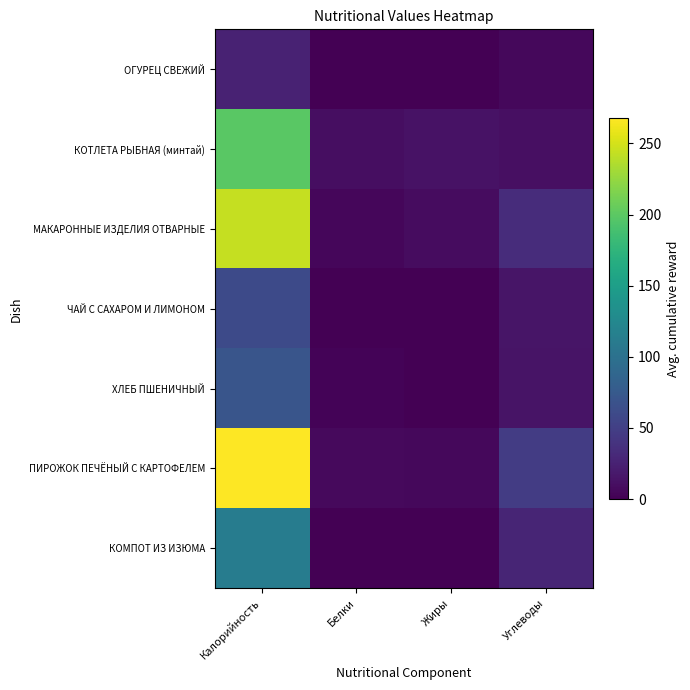

Reading right to left, what are all the values shown in this chart?

ОГУРЕЦ СВЕЖИЙ: Углеводы=5.3	Жиры=0.1	Белки=0.9	Калорийность=25.7
КОТЛЕТА РЫБНАЯ (минтай): Углеводы=11.3	Жиры=13.3	Белки=10.0	Калорийность=199.2
МАКАРОННЫЕ ИЗДЕЛИЯ ОТВАРНЫЕ: Углеводы=34.2	Жиры=9.2	Белки=5.1	Калорийность=244.5
ЧАЙ С САХАРОМ И ЛИМОНОМ: Углеводы=15.2	Жиры=0.0	Белки=0.3	Калорийность=60.0
ХЛЕБ ПШЕНИЧНЫЙ: Углеводы=14.5	Жиры=0.3	Белки=2.4	Калорийность=71.0
ПИРОЖОК ПЕЧЁНЫЙ С КАРТОФЕЛЕМ: Углеводы=47.3	Жиры=5.5	Белки=7.1	Калорийность=267.6
КОМПОТ ИЗ ИЗЮМА: Углеводы=27.4	Жиры=0.1	Белки=0.5	Калорийность=112.6